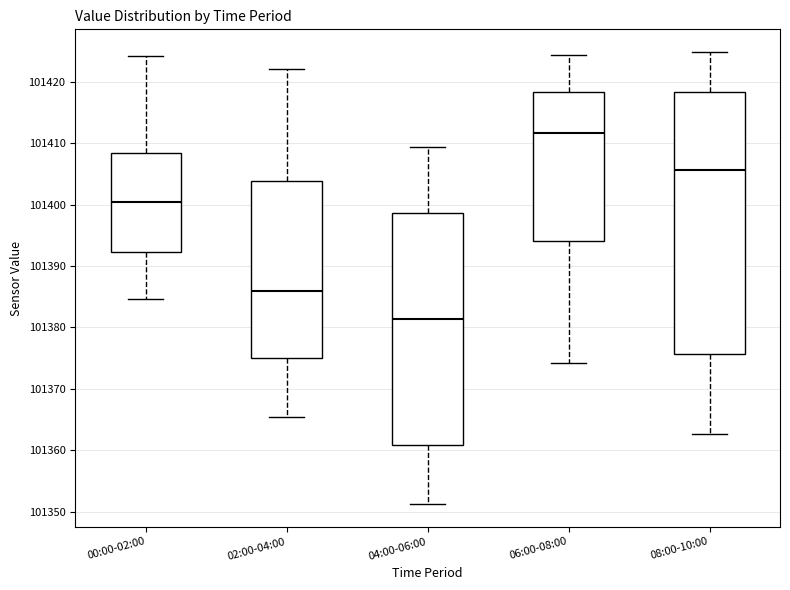

Where does the median line of the box for 06:00-08:00 sit on the y-axis? The values are not printed on the chart, so give them approximately, as read against the axis.

101412